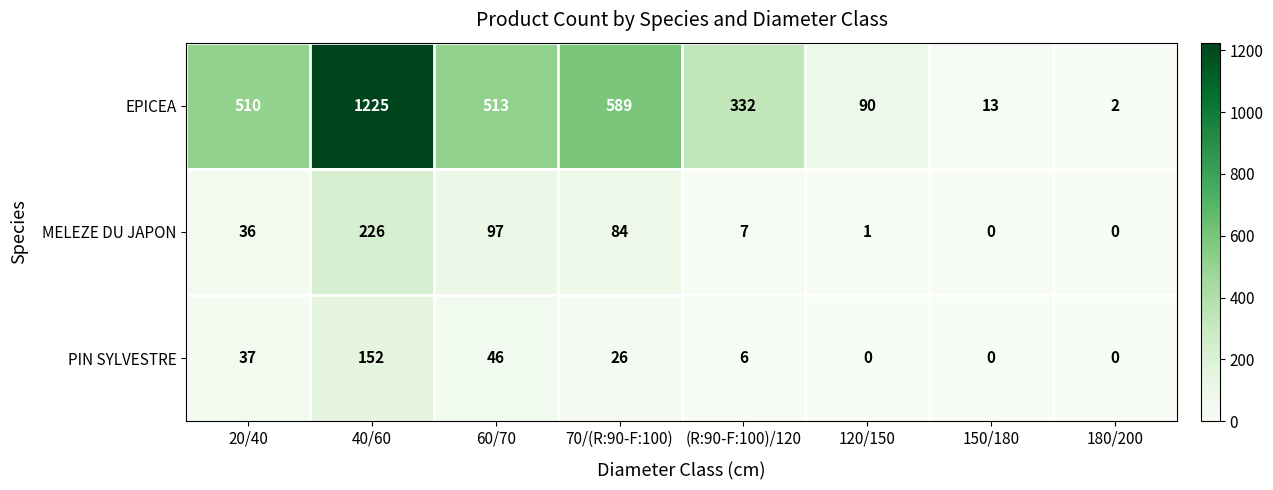

What is the sum of all EPICEA values?

3274